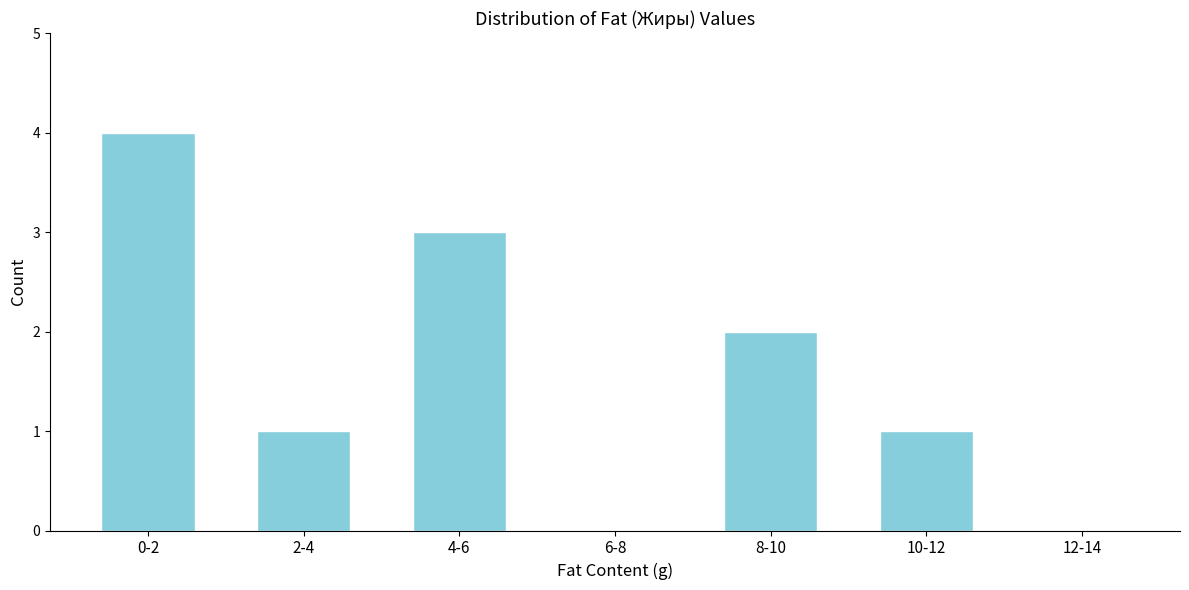

Reading left to right, what are all the values shown in this chart?

0-2=4	2-4=1	4-6=3	6-8=0	8-10=2	10-12=1	12-14=0